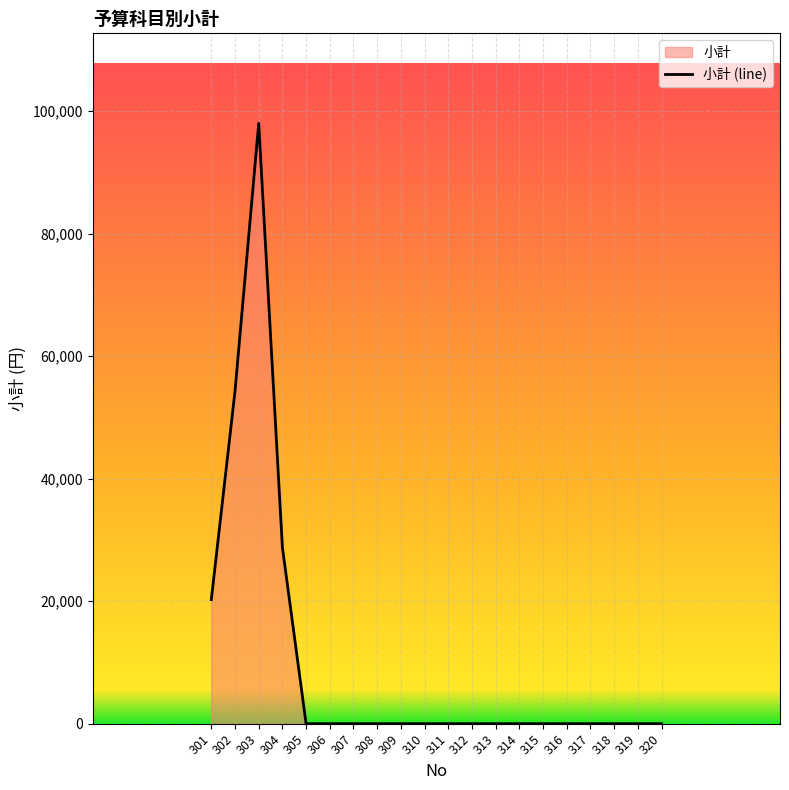

Does the chart display data point markers on the line(s)?

No